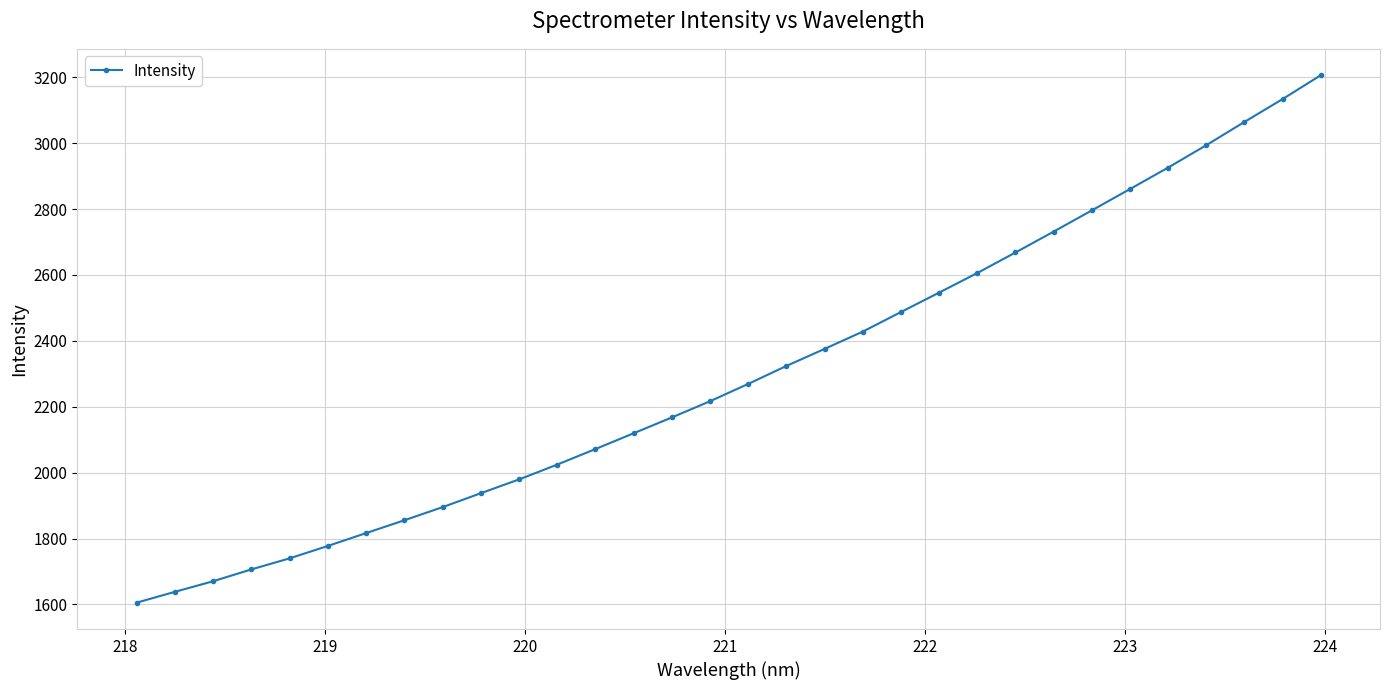

True or false: there are more than 2 points higher than both neighbors.

False